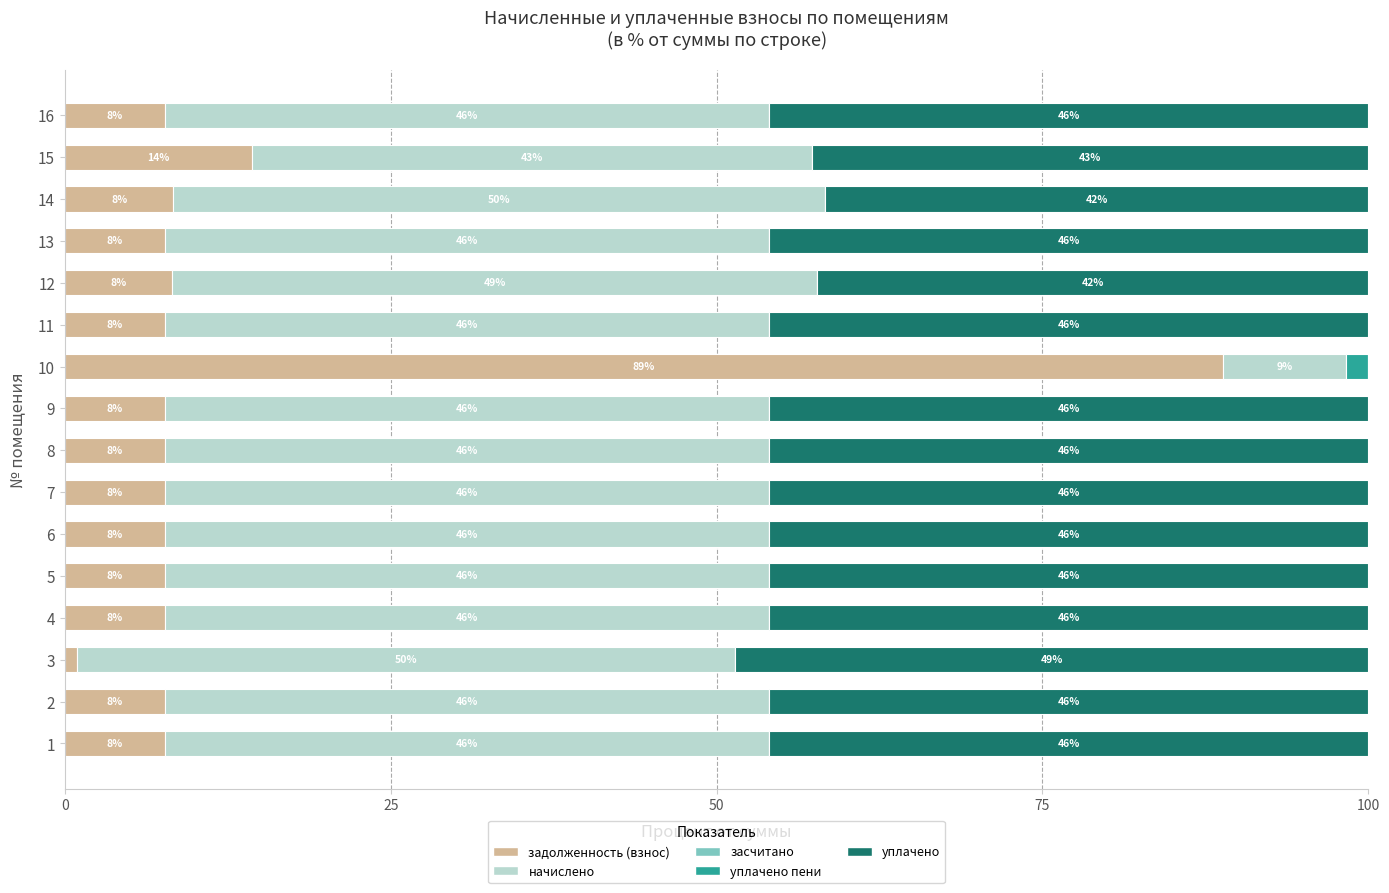

What is the total value across all series at 3?

100.0